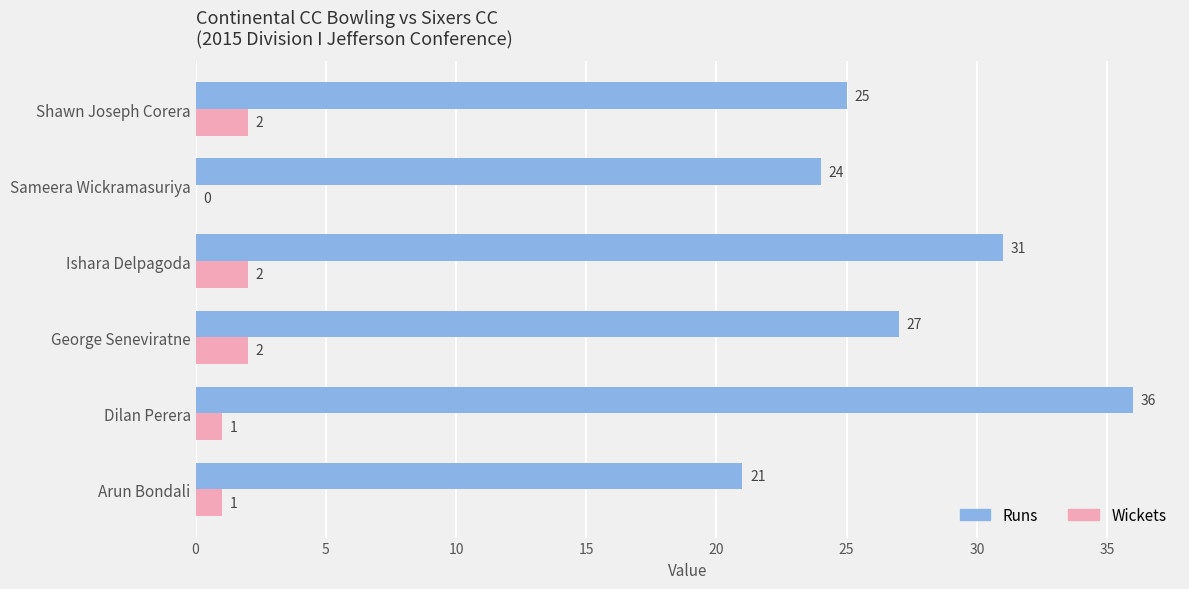

What value does the Runs series have at Ishara Delpagoda, to the nearest 5?

30